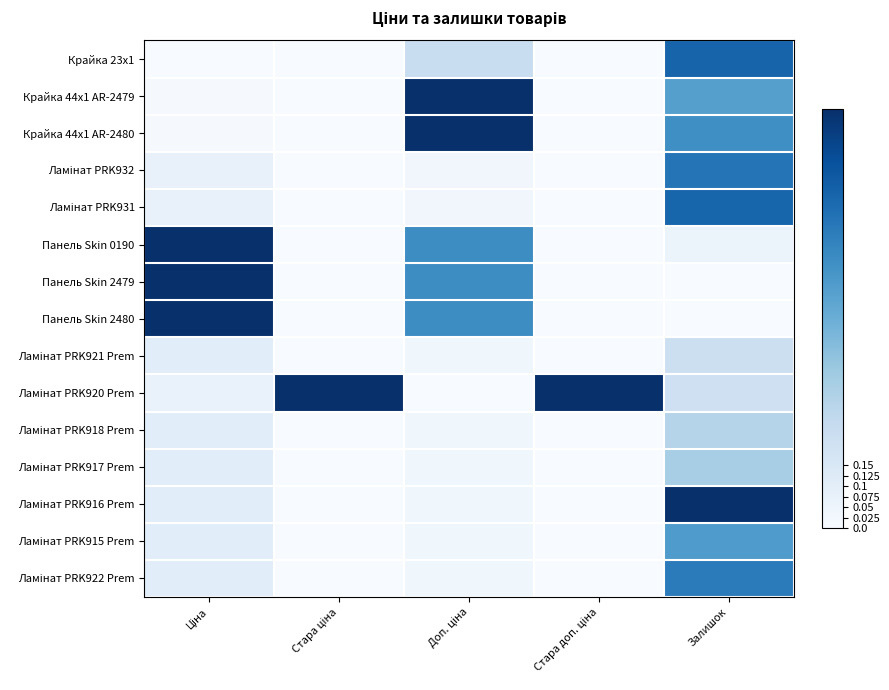

At how many categories does at least one series exceed 0?

5